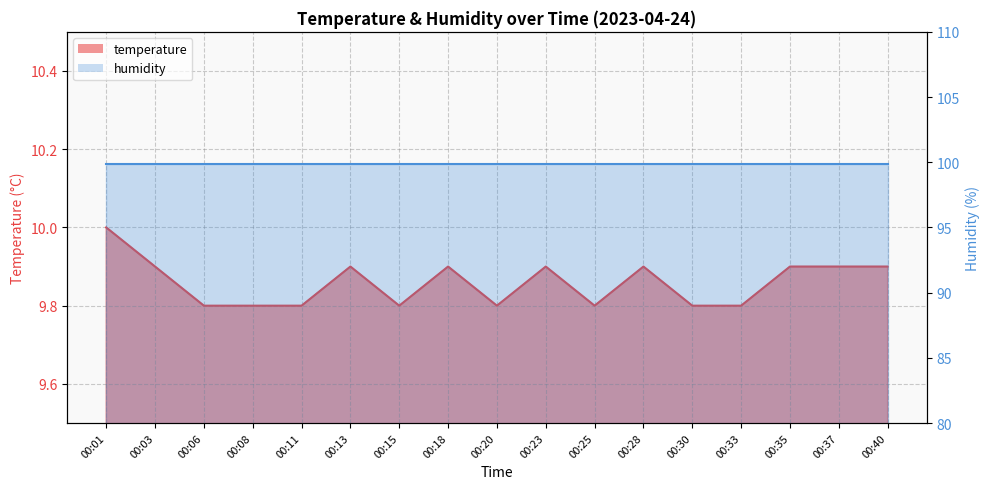

Reading right to left, what are all the values shown in this chart?

00:40=9.9	00:37=9.9	00:35=9.9	00:33=9.8	00:30=9.8	00:28=9.9	00:25=9.8	00:23=9.9	00:20=9.8	00:18=9.9	00:15=9.8	00:13=9.9	00:11=9.8	00:08=9.8	00:06=9.8	00:03=9.9	00:01=10.0